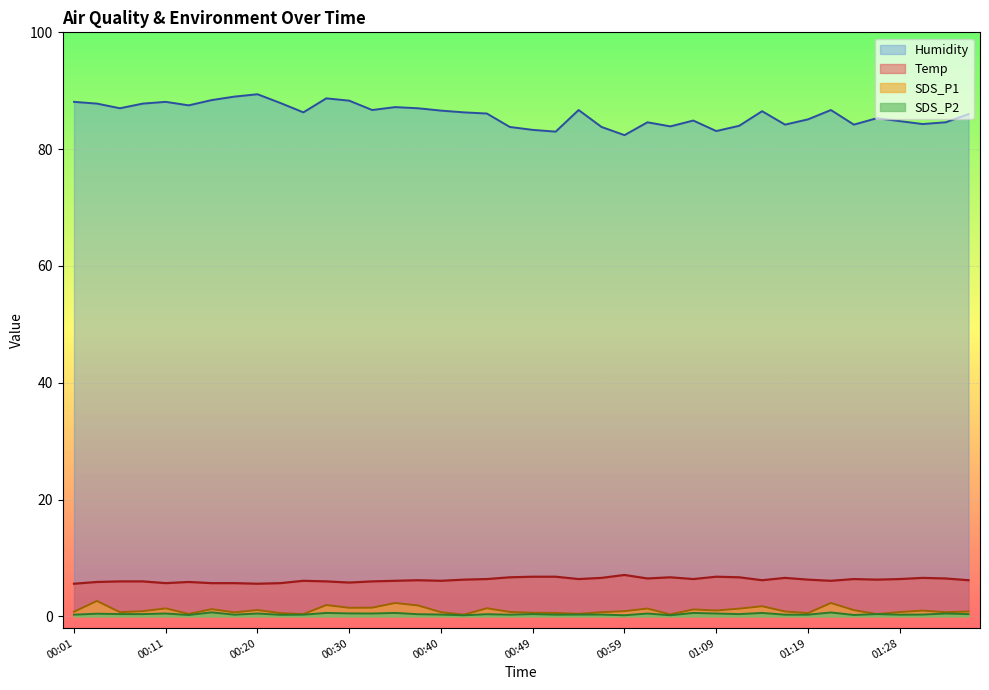

What is the smallest value displayed?

0.2